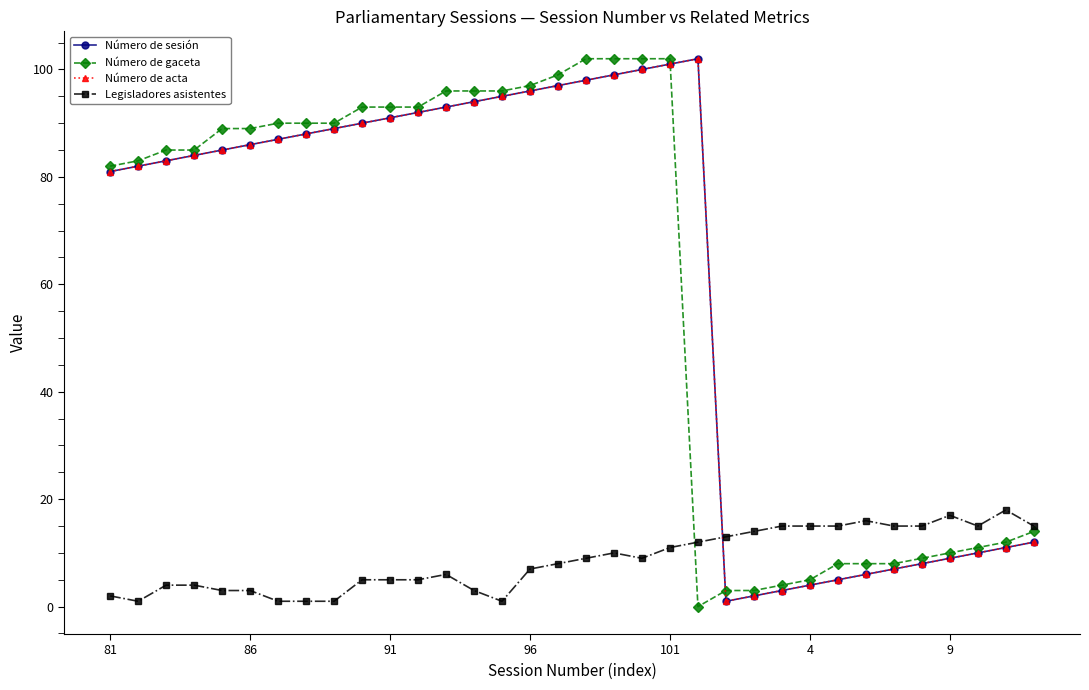

Where do Número de sesión and Legisladores asistentes first cross each other?

21 and 22